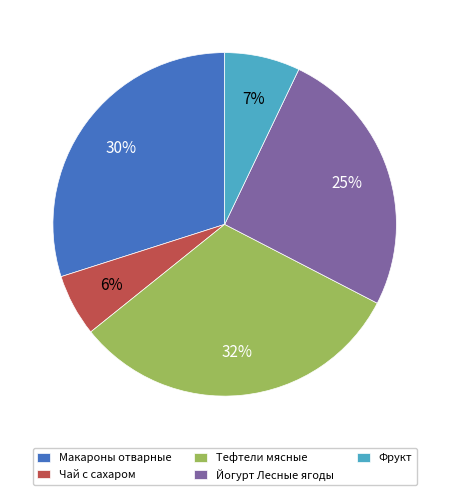

Which has a higher value, Йогурт Лесные ягоды or Макароны отварные?

Макароны отварные